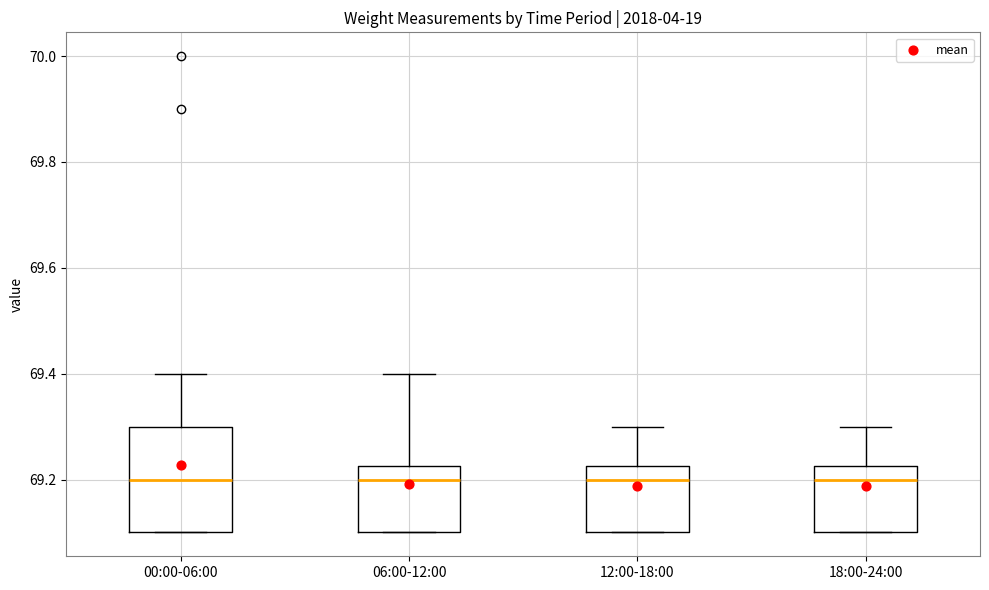

Reading left to right, transcribe this box plot: for each box, give where its median line is, the range the box spans, and where its two whiskers end, as read against the y-axis. The values are not printed on the chart, so give them approximately, as read against the axis.

00:00-06:00: median 69.20, box 69.10 to 69.30, whiskers 69.10 to 69.40
06:00-12:00: median 69.20, box 69.10 to 69.22, whiskers 69.10 to 69.40
12:00-18:00: median 69.20, box 69.10 to 69.22, whiskers 69.10 to 69.30
18:00-24:00: median 69.20, box 69.10 to 69.22, whiskers 69.10 to 69.30